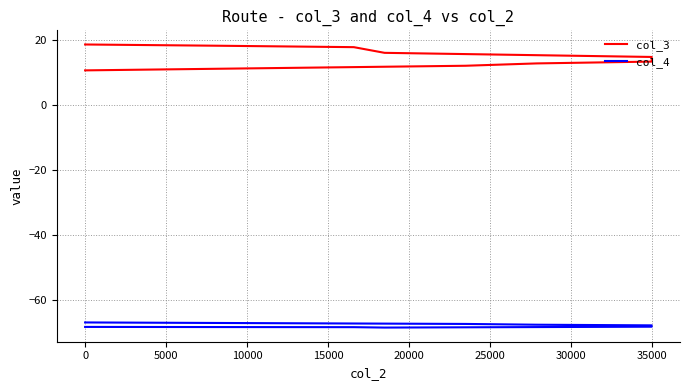

How many lines are shown in the chart?

2